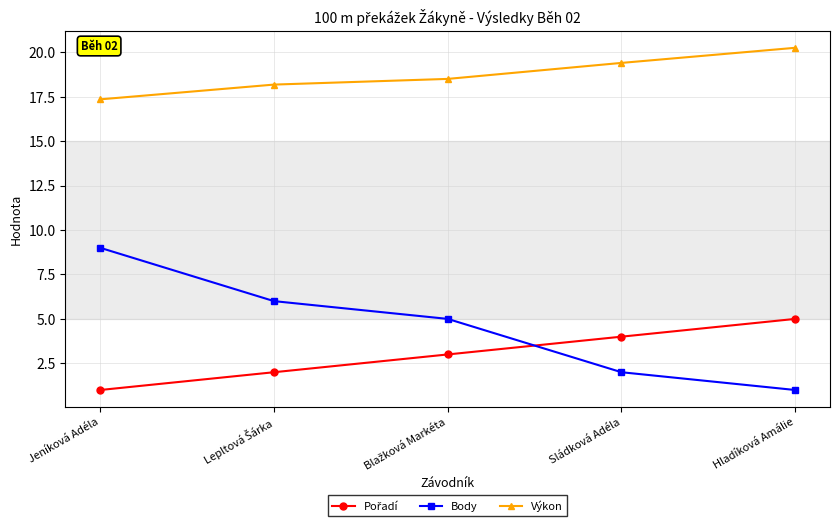

Is it true that Body equals 2.7 at Sládková Adéla?

False